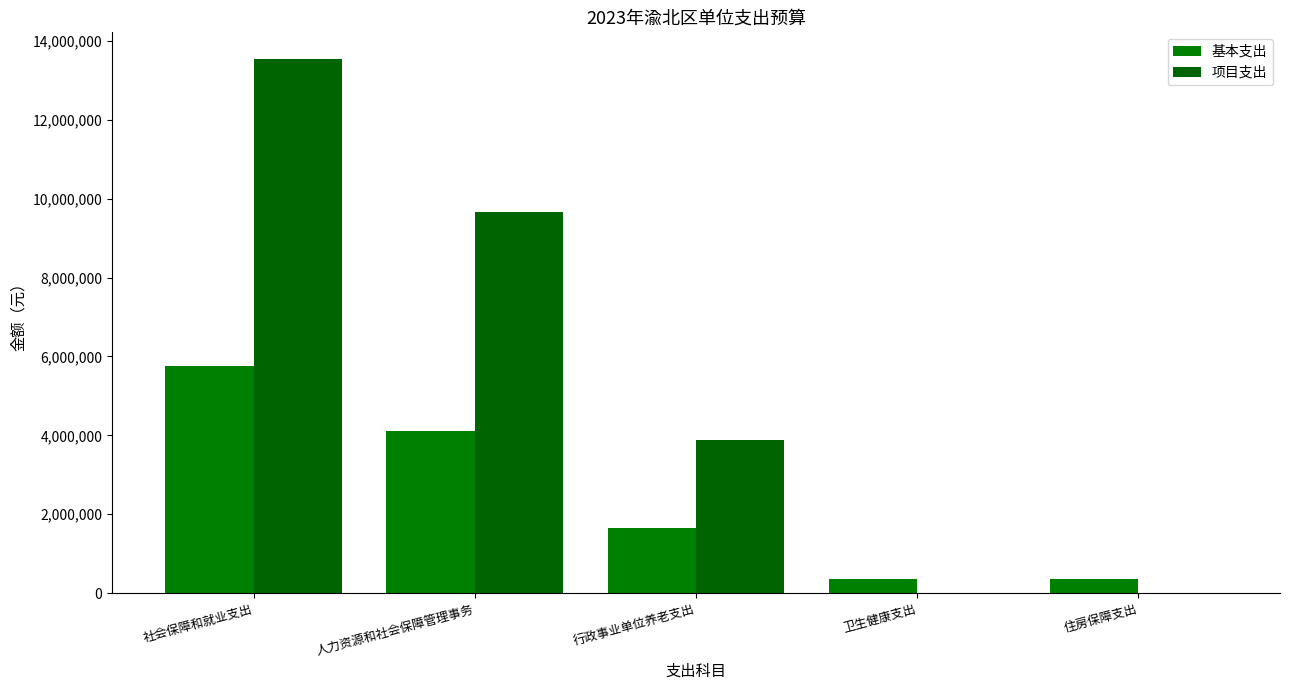

What is the difference between the highest and lowest values at 行政事业单位养老支出?

2220929.6